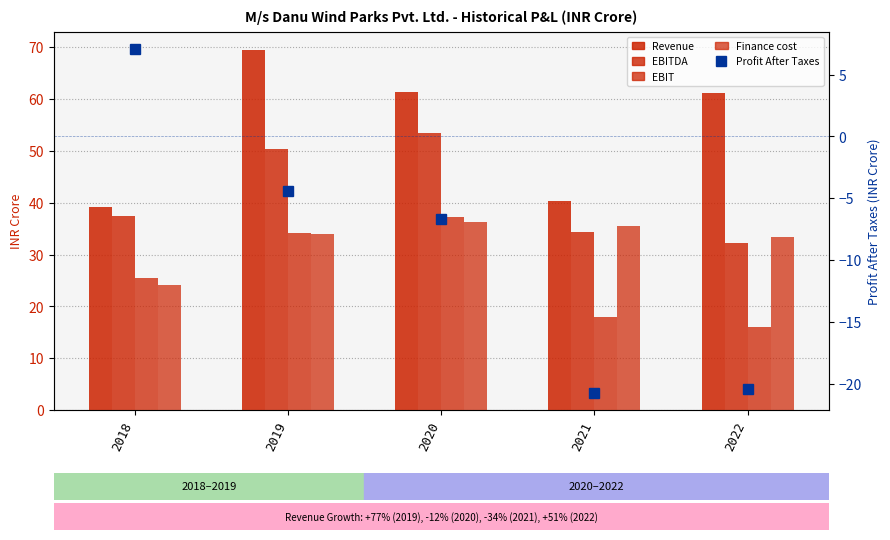

Which series has the widest spread of values?

Revenue